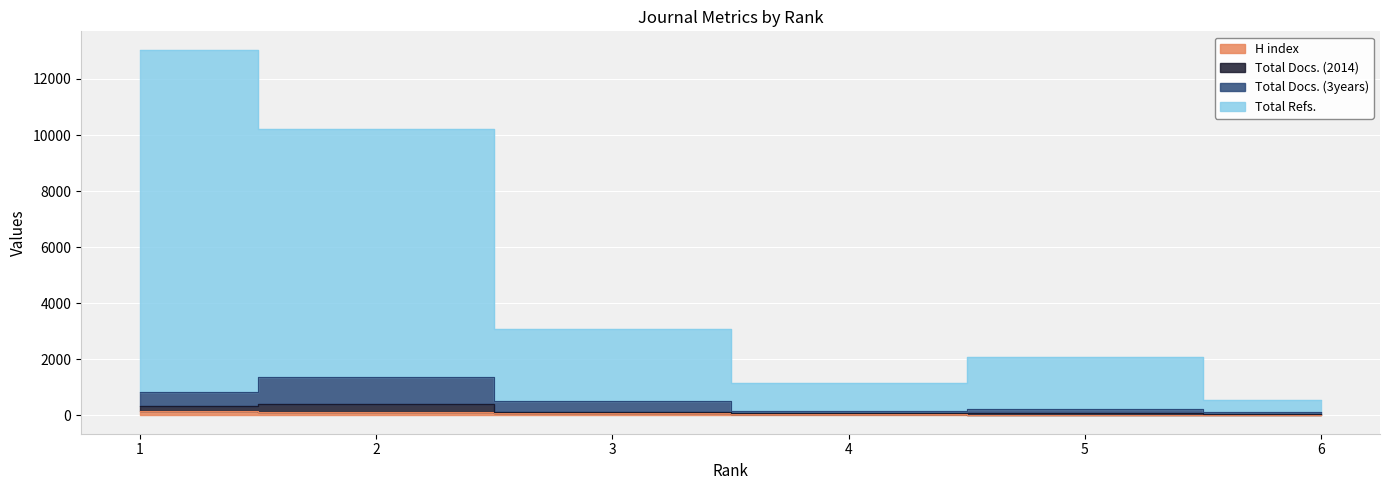

What is the value of the H index point at the 4th from the left?

46